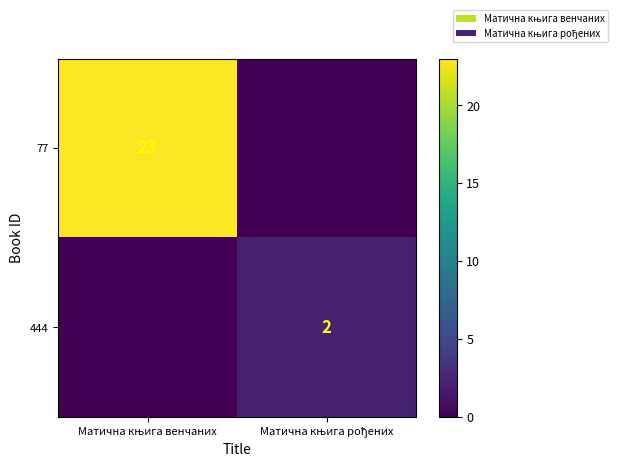

The value of 77 at Матична књига рођених is 0. True or false?

True